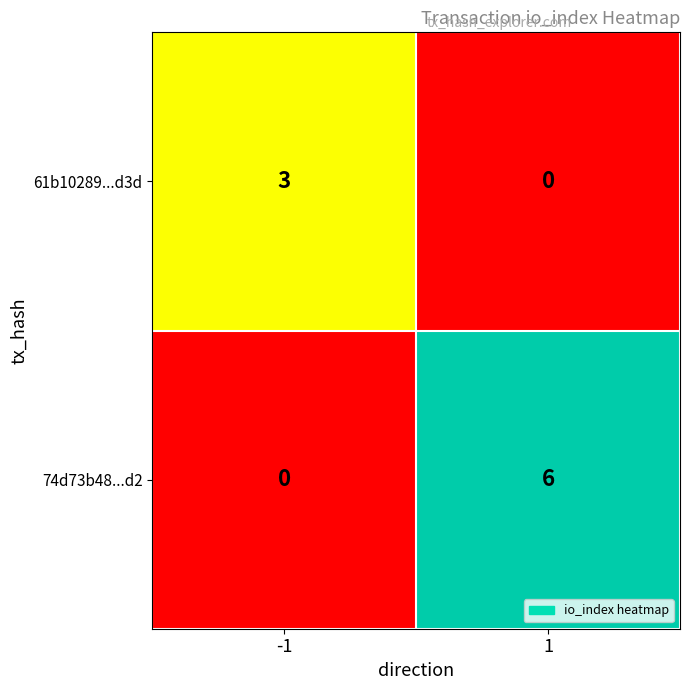

What is the sum of all 61b10289...d3d values?

3